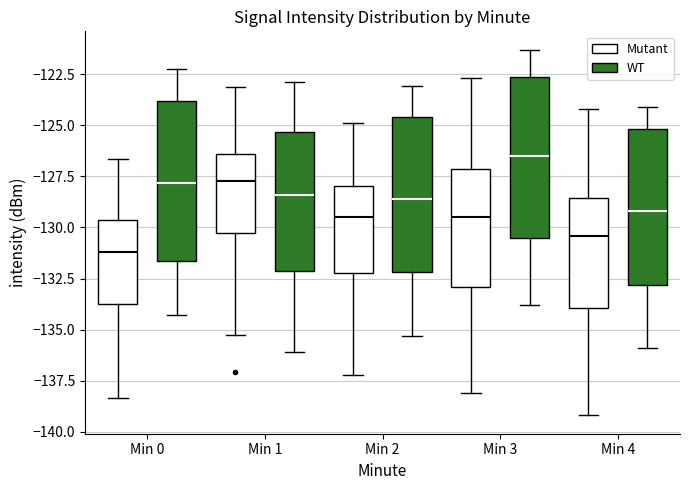

Where does the median line of the box for Min 3 (Mutant) sit on the y-axis? The values are not printed on the chart, so give them approximately, as read against the axis.

-129.5